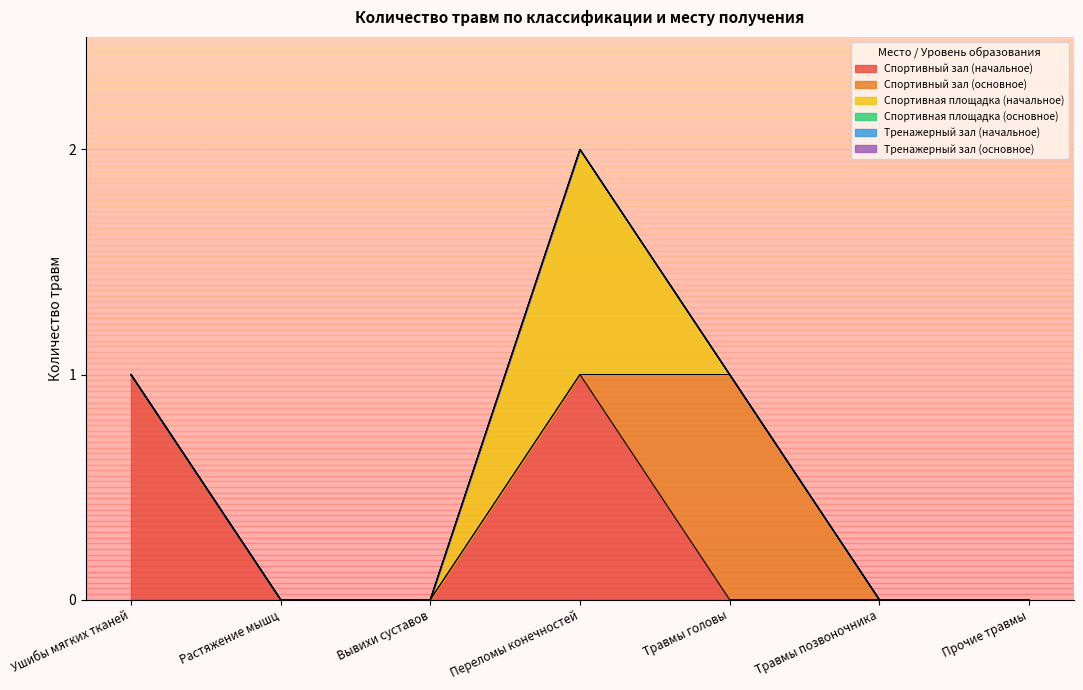

True or false: Тренажерный зал (начальное) and Тренажерный зал (основное) cross at least once.

False